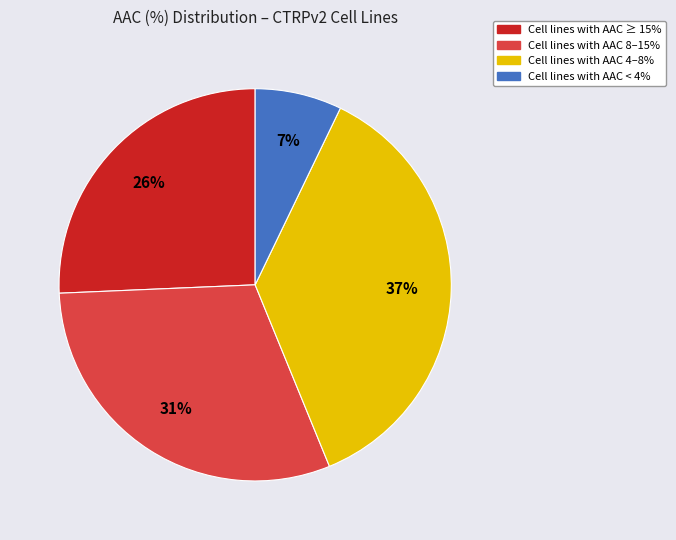

How many slices are in this pie chart?

4